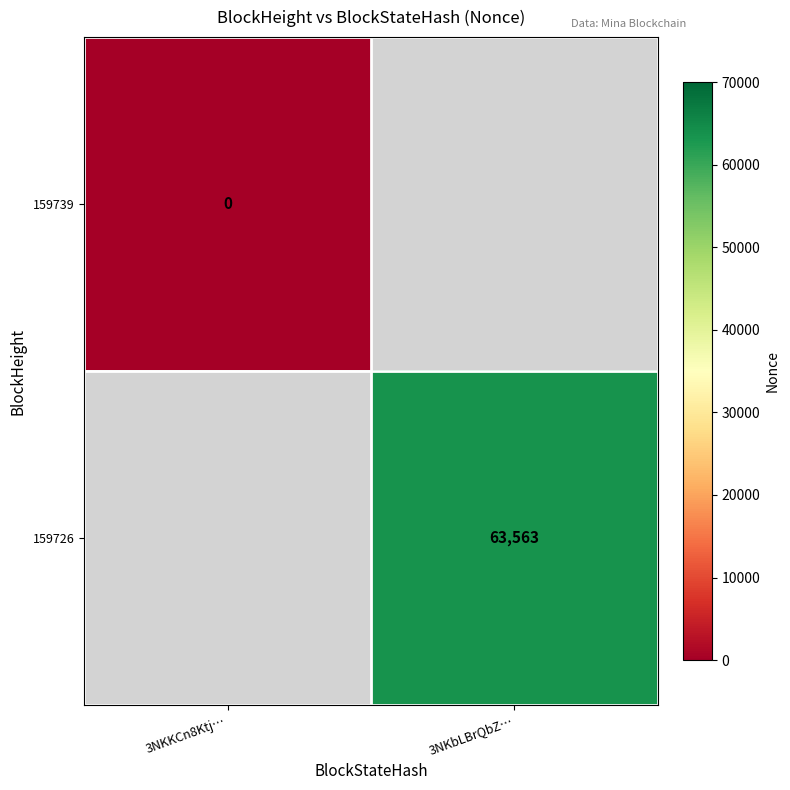

Between 3NKKCn8Ktj… and 3NKbLBrQbZ…, which is larger?

3NKbLBrQbZ…